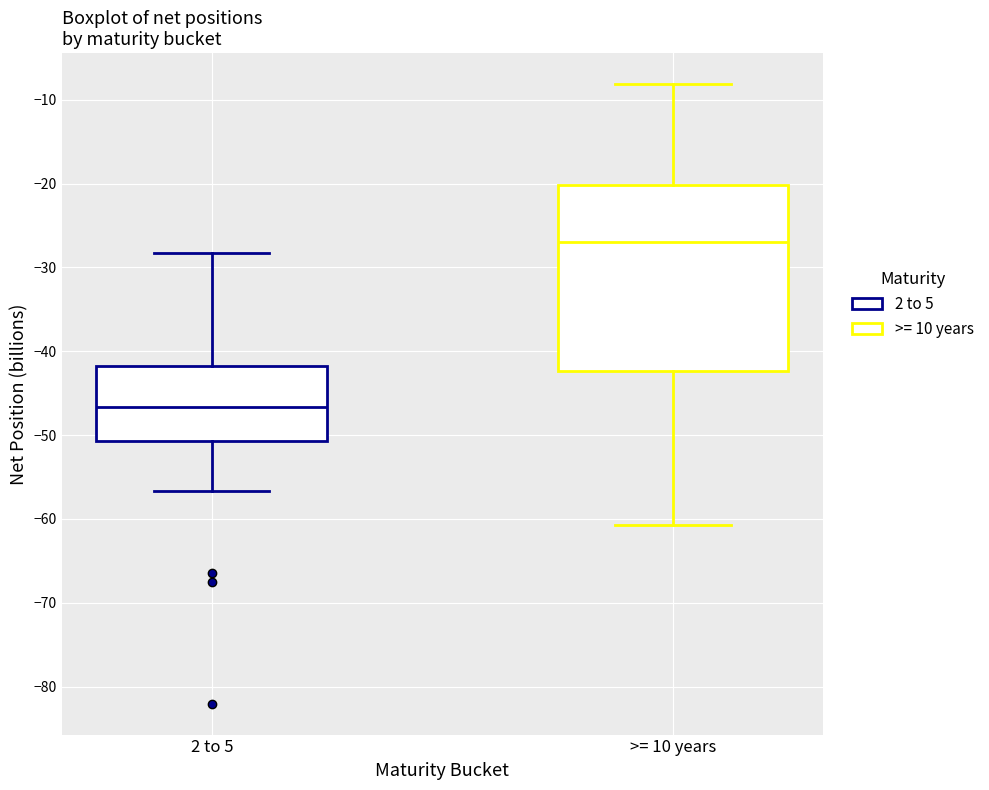

Which box has the lowest median line?

2 to 5